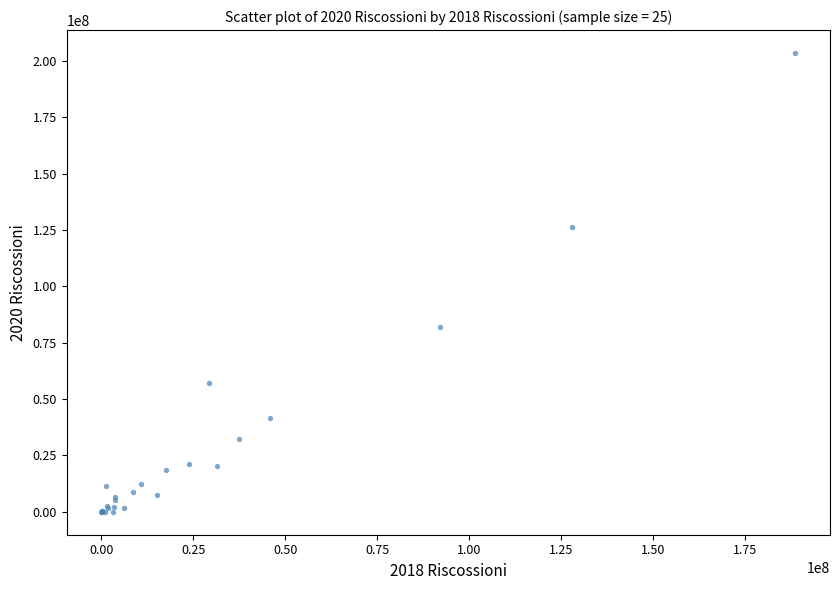

What Y value in the scatter plot is closest to 101754648?

81763491.7